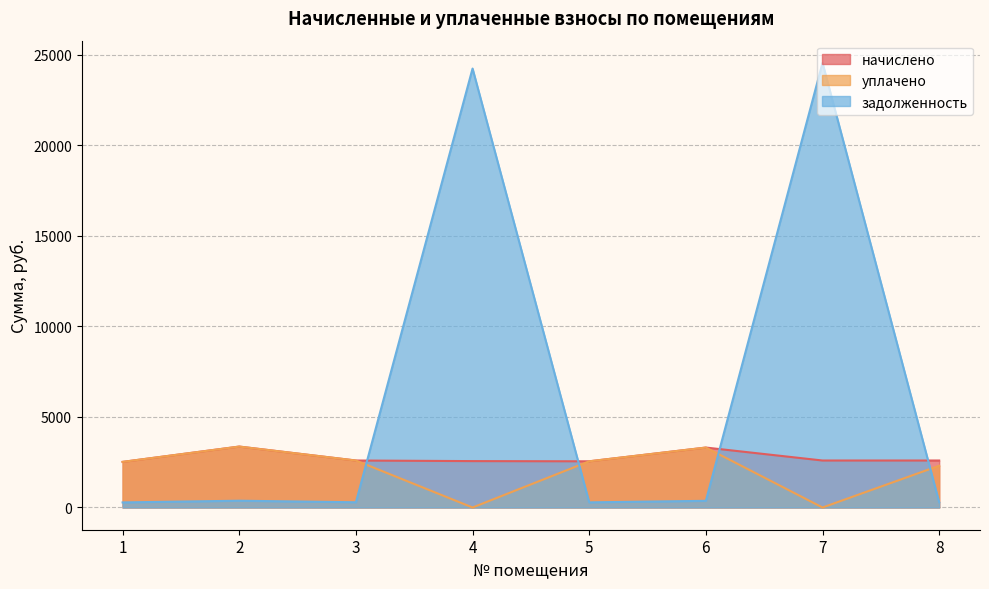

Which has a higher value, 7 or 6?

6